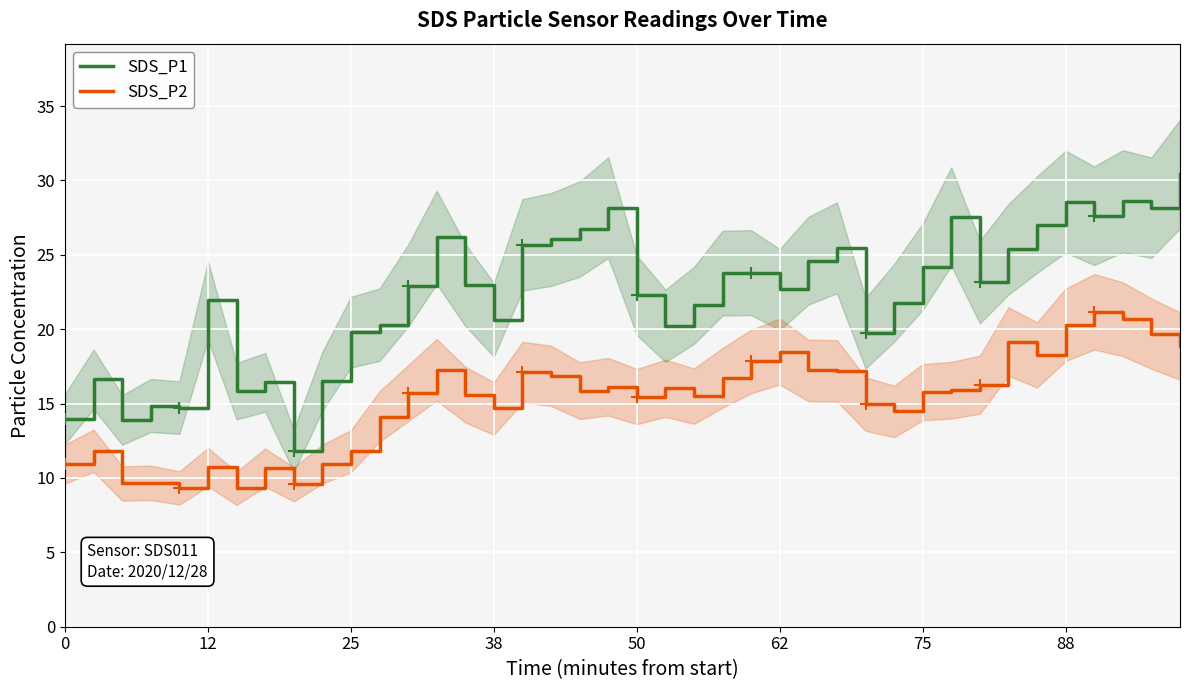

What are all the series names shown in the legend?

SDS_P1, SDS_P2